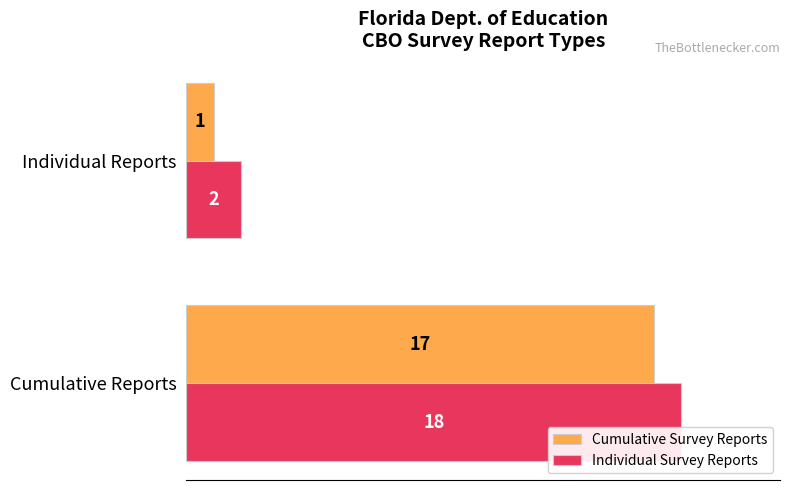

What is the average value of the Individual Survey Reports series?

10